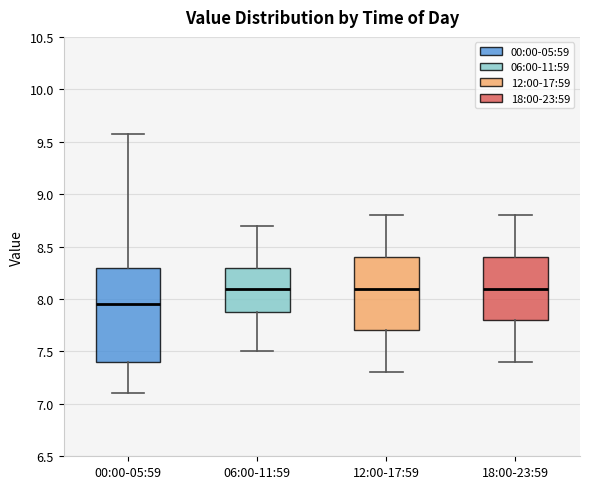

Reading left to right, transcribe this box plot: for each box, give where its median line is, the range the box spans, and where its two whiskers end, as read against the y-axis. The values are not printed on the chart, so give them approximately, as read against the axis.

00:00-05:59: median 7.95, box 7.40 to 8.30, whiskers 7.10 to 9.55
06:00-11:59: median 8.10, box 7.90 to 8.30, whiskers 7.50 to 8.70
12:00-17:59: median 8.10, box 7.70 to 8.40, whiskers 7.30 to 8.80
18:00-23:59: median 8.10, box 7.80 to 8.40, whiskers 7.40 to 8.80